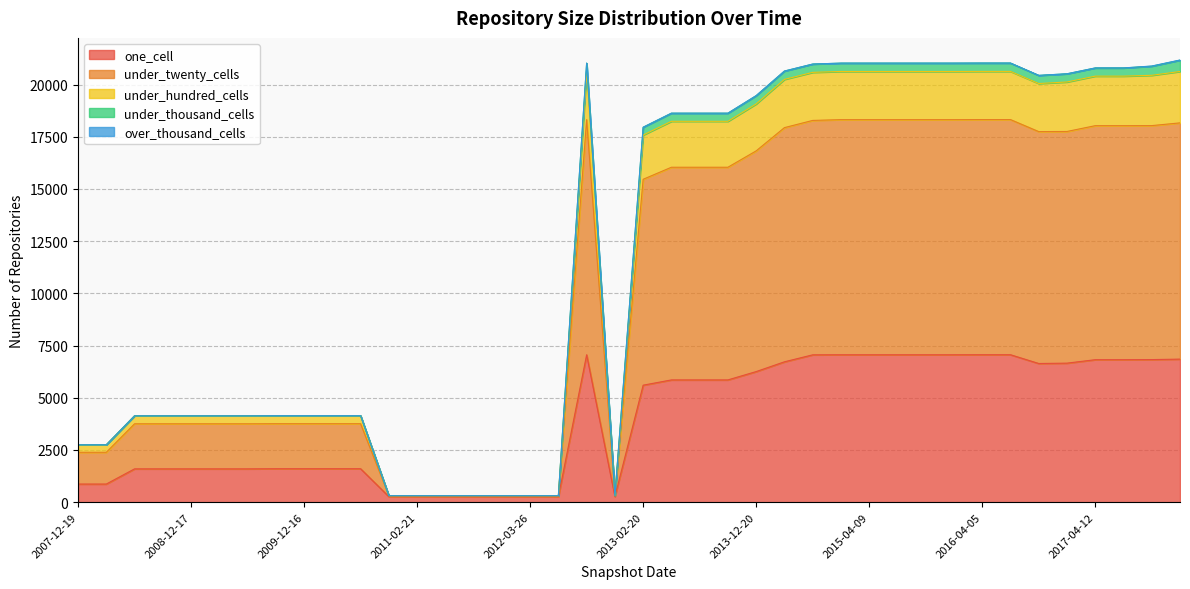

Reading left to right, what are all the values shown in this chart?

one_cell: 2007-12-19=868	2008-04-01=868	2008-06-27=1595	2008-10-10=1595	2008-12-17=1595	2009-04-06=1595	2009-06-17=1595	2009-09-25=1601	2009-12-16=1601	2010-04-01=1601	2010-07-26=1601	2010-11-17=265	2011-02-21=265	2011-06-10=265	2011-09-05=265	2012-01-18=265	2012-03-26=265	2012-07-13=265	2013-02-20=5603	2013-05-21=5855	2013-07-09=5855	2013-09-10=5855	2013-12-20=6254	2014-03-28=6722	2014-09-08=7056	2015-01-19=7059	2015-04-09=7059	2015-07-03=7059	2015-10-01=7059	2016-01-04=7059	2016-04-05=7061	2016-07-04=7061	2016-10-07=6641	2016-12-27=6658	2017-12-22=6851	2017-04-12=6823	2017-07-24=6823	2017-10-12=6828	2012-10-31=7059	2012-12-11=265
under_twenty_cells: 2007-12-19=1521	2008-04-01=1521	2008-06-27=2158	2008-10-10=2158	2008-12-17=2158	2009-04-06=2158	2009-06-17=2158	2009-09-25=2157	2009-12-16=2157	2010-04-01=2157	2010-07-26=2157	2010-11-17=45	2011-02-21=45	2011-06-10=45	2011-09-05=45	2012-01-18=45	2012-03-26=45	2012-07-13=45	2013-02-20=9860	2013-05-21=10185	2013-07-09=10185	2013-09-10=10185	2013-12-20=10570	2014-03-28=11215	2014-09-08=11226	2015-01-19=11261	2015-04-09=11261	2015-07-03=11261	2015-10-01=11261	2016-01-04=11261	2016-04-05=11262	2016-07-04=11262	2016-10-07=11106	2016-12-27=11095	2017-12-22=11314	2017-04-12=11208	2017-07-24=11208	2017-10-12=11206	2012-10-31=11261	2012-12-11=45
under_hundred_cells: 2007-12-19=361	2008-04-01=361	2008-06-27=383	2008-10-10=383	2008-12-17=383	2009-04-06=383	2009-06-17=383	2009-09-25=384	2009-12-16=384	2010-04-01=384	2010-07-26=384	2010-11-17=0	2011-02-21=0	2011-06-10=0	2011-09-05=0	2012-01-18=0	2012-03-26=0	2012-07-13=0	2013-02-20=2119	2013-05-21=2200	2013-07-09=2200	2013-09-10=2200	2013-12-20=2247	2014-03-28=2310	2014-09-08=2302	2015-01-19=2307	2015-04-09=2307	2015-07-03=2307	2015-10-01=2307	2016-01-04=2307	2016-04-05=2307	2016-07-04=2307	2016-10-07=2302	2016-12-27=2370	2017-12-22=2461	2017-04-12=2372	2017-07-24=2372	2017-10-12=2409	2012-10-31=2307	2012-12-11=0
under_thousand_cells: 2007-12-19=0	2008-04-01=0	2008-06-27=0	2008-10-10=0	2008-12-17=0	2009-04-06=0	2009-06-17=0	2009-09-25=0	2009-12-16=0	2010-04-01=0	2010-07-26=0	2010-11-17=0	2011-02-21=0	2011-06-10=0	2011-09-05=0	2012-01-18=0	2012-03-26=0	2012-07-13=0	2013-02-20=374	2013-05-21=389	2013-07-09=389	2013-09-10=389	2013-12-20=398	2014-03-28=399	2014-09-08=397	2015-01-19=399	2015-04-09=399	2015-07-03=399	2015-10-01=399	2016-01-04=399	2016-04-05=399	2016-07-04=399	2016-10-07=390	2016-12-27=392	2017-12-22=541	2017-04-12=392	2017-07-24=392	2017-10-12=436	2012-10-31=399	2012-12-11=0
over_thousand_cells: 2007-12-19=0	2008-04-01=0	2008-06-27=0	2008-10-10=0	2008-12-17=0	2009-04-06=0	2009-06-17=0	2009-09-25=0	2009-12-16=0	2010-04-01=0	2010-07-26=0	2010-11-17=0	2011-02-21=0	2011-06-10=0	2011-09-05=0	2012-01-18=0	2012-03-26=0	2012-07-13=0	2013-02-20=0	2013-05-21=1	2013-07-09=1	2013-09-10=1	2013-12-20=1	2014-03-28=1	2014-09-08=1	2015-01-19=1	2015-04-09=1	2015-07-03=1	2015-10-01=1	2016-01-04=1	2016-04-05=1	2016-07-04=1	2016-10-07=1	2016-12-27=1	2017-12-22=9	2017-04-12=1	2017-07-24=1	2017-10-12=9	2012-10-31=1	2012-12-11=0